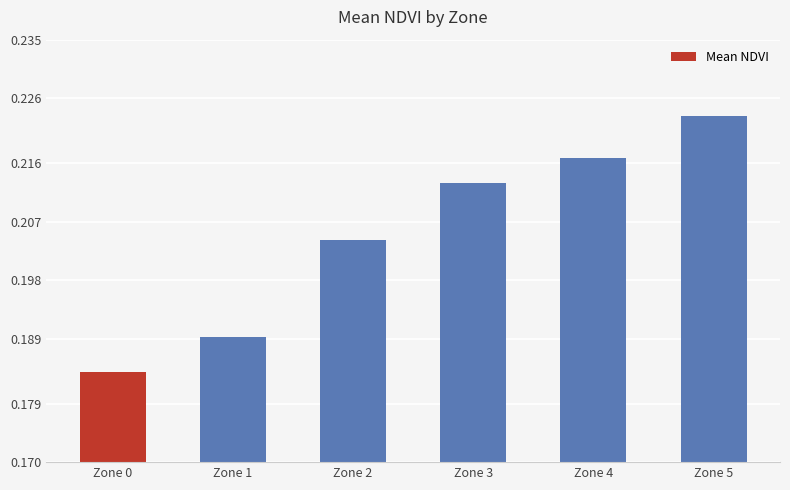

How many categories are shown in the chart?

6